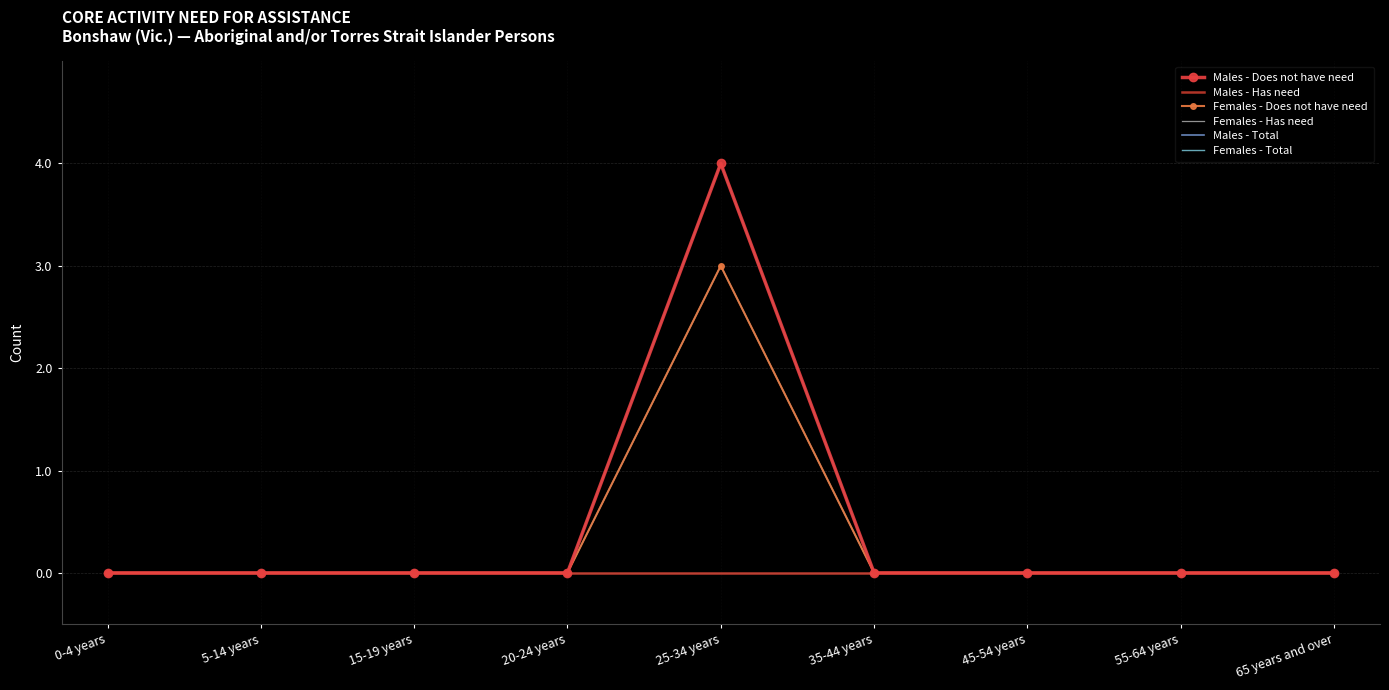

Which series has the largest total across all categories?

Males - Does not have need